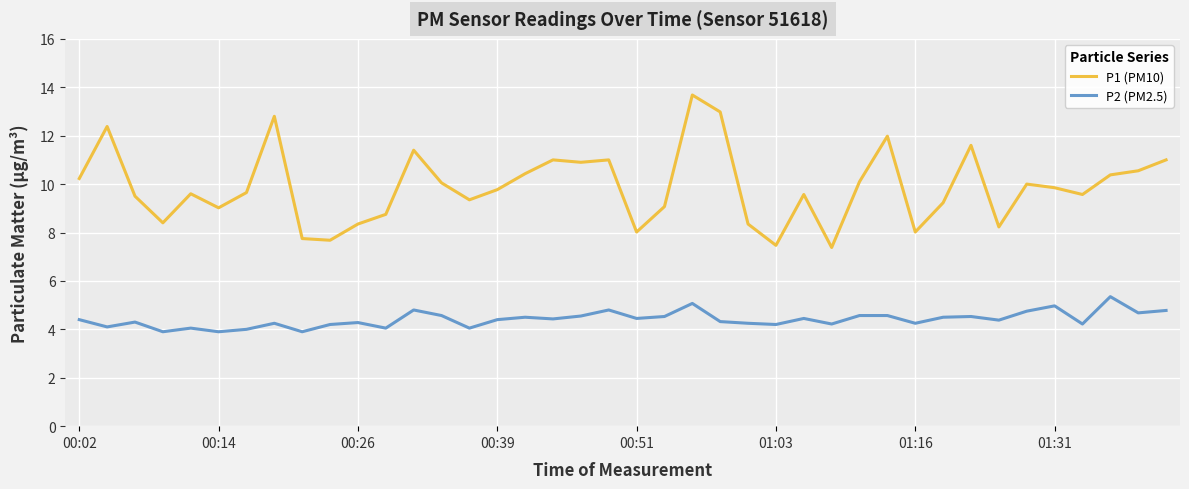

Rank the series by their maximum value, from highest to lowest.

P1 (PM10), P2 (PM2.5)